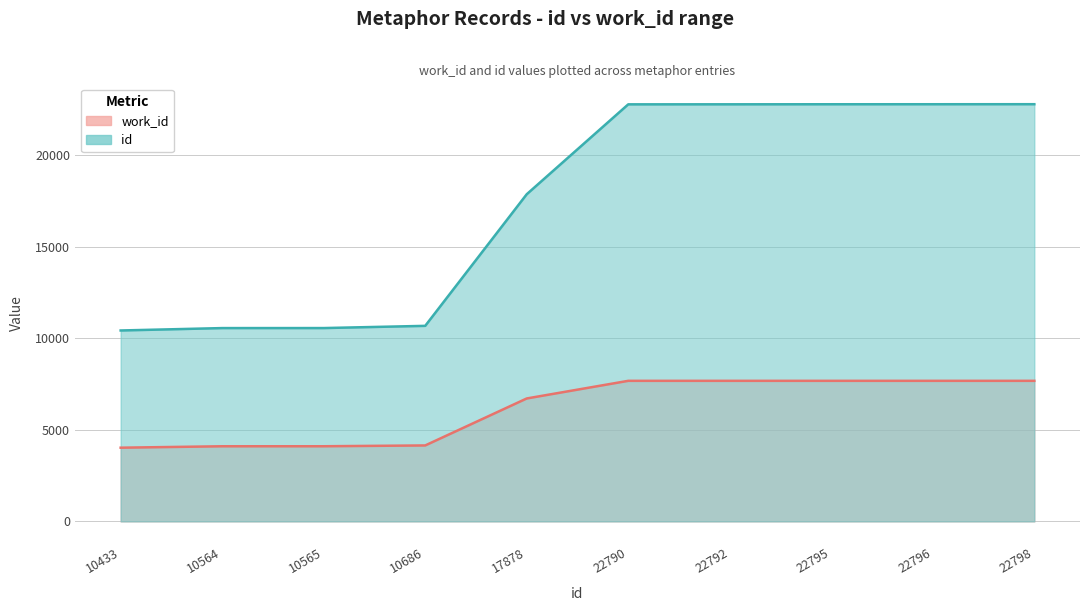

How many lines are shown in the chart?

2